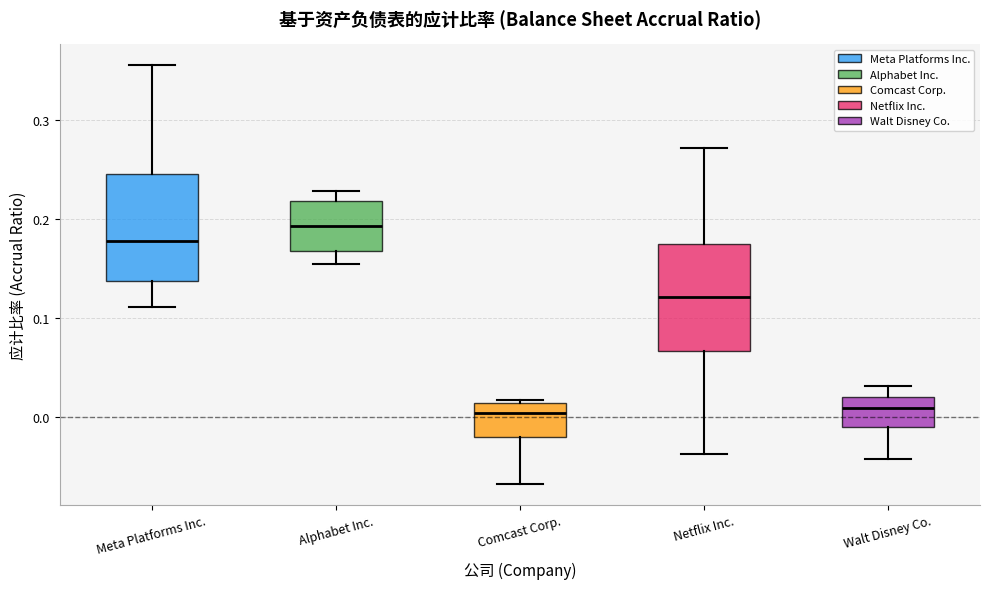

Reading left to right, transcribe this box plot: for each box, give where its median line is, the range the box spans, and where its two whiskers end, as read against the y-axis. The values are not printed on the chart, so give them approximately, as read against the axis.

Meta Platforms Inc.: median 0.18, box 0.14 to 0.25, whiskers 0.11 to 0.36
Alphabet Inc.: median 0.19, box 0.17 to 0.22, whiskers 0.15 to 0.23
Comcast Corp.: median 0.00, box -0.02 to 0.01, whiskers -0.07 to 0.02
Netflix Inc.: median 0.12, box 0.07 to 0.17, whiskers -0.04 to 0.27
Walt Disney Co.: median 0.01, box -0.01 to 0.02, whiskers -0.04 to 0.03